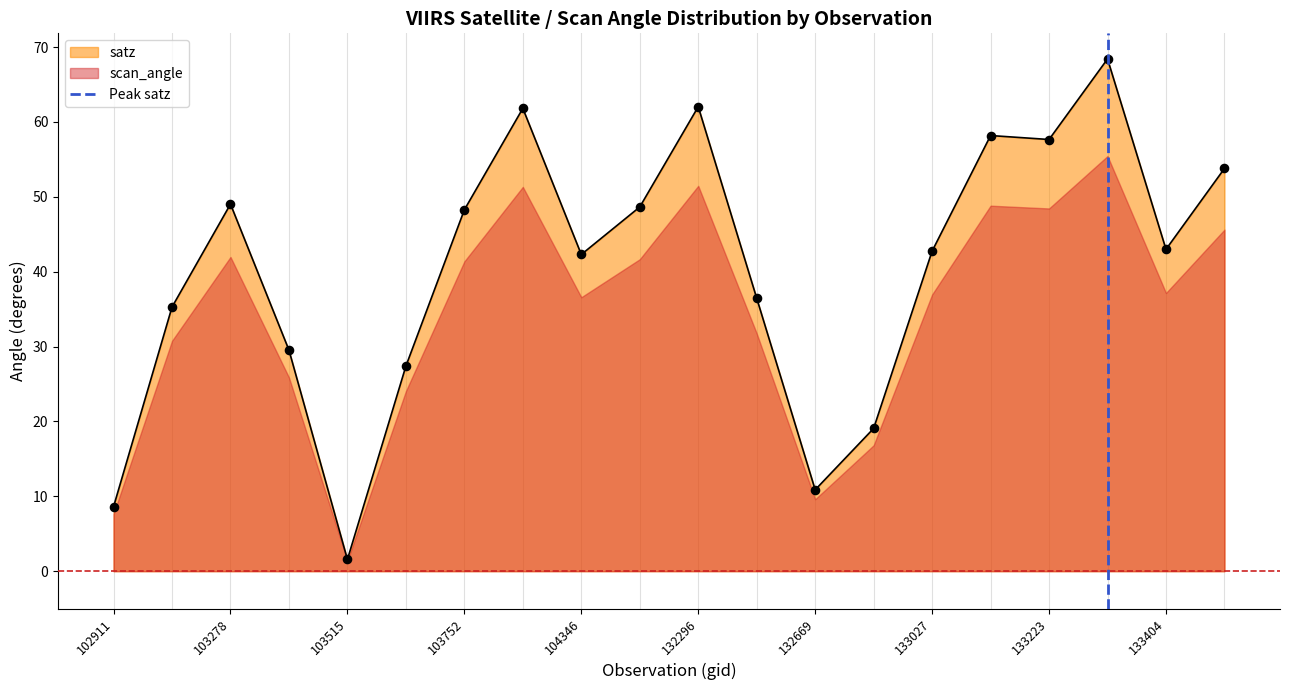

The value of satz at 132296 is 14.0. True or false?

False